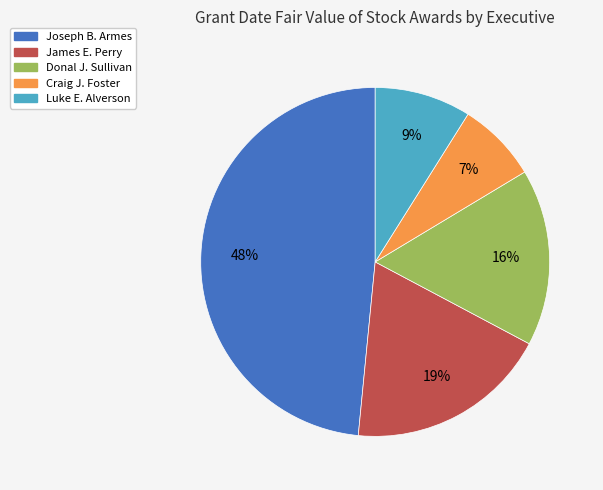

To the nearest percent, what is the difference between the largest and smallest slice percentages?

41%